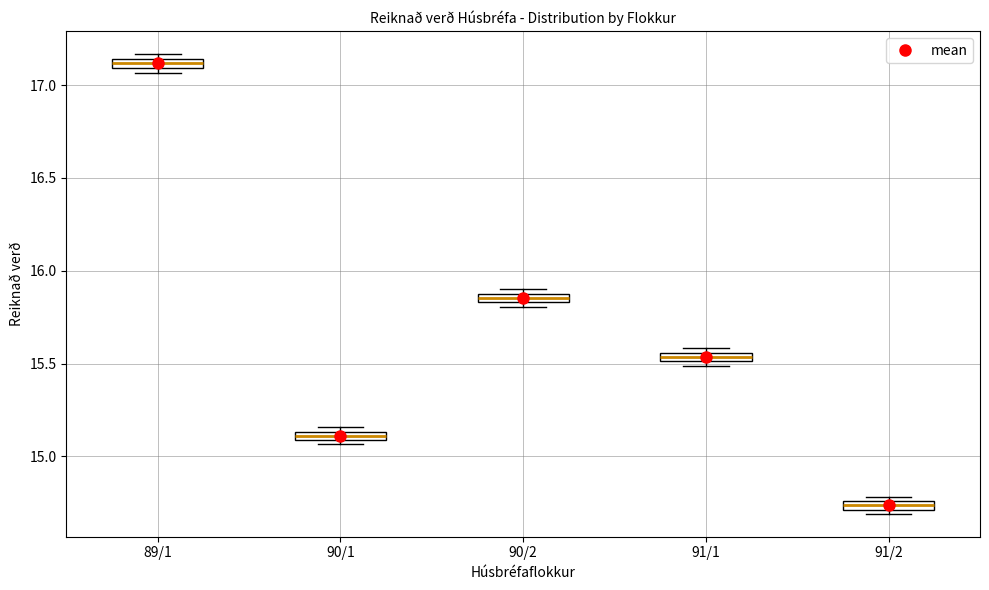

Where is the upper edge of the box for 89/1 on the y-axis? The values are not printed on the chart, so give them approximately, as read against the axis.

17.15